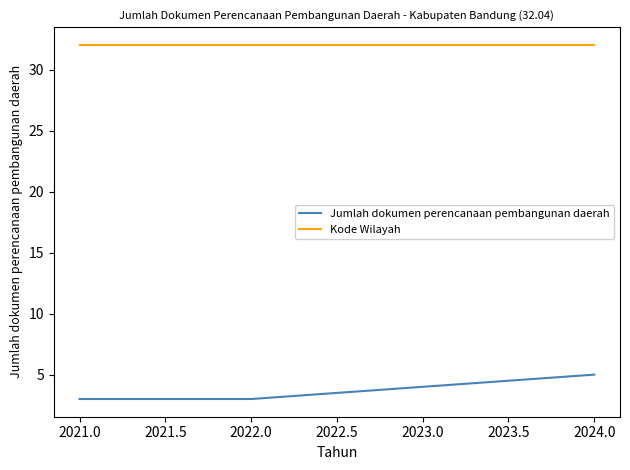

At 2022.0, list the series in order from largest to smallest.

Kode Wilayah, Jumlah dokumen perencanaan pembangunan daerah